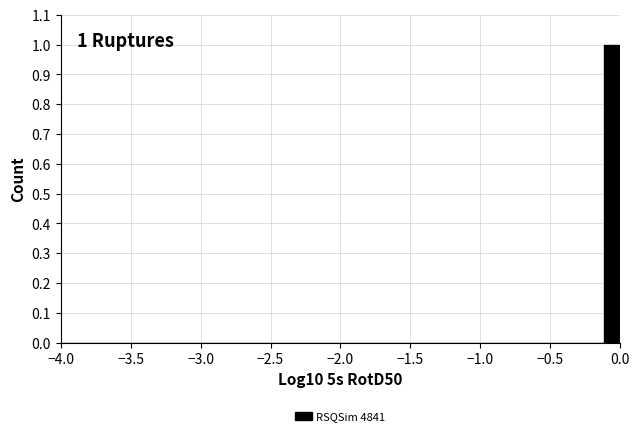

Around what value on the x-axis is the tallest bar? Give the approximate position of its centre, as read against the axis.

-0.05